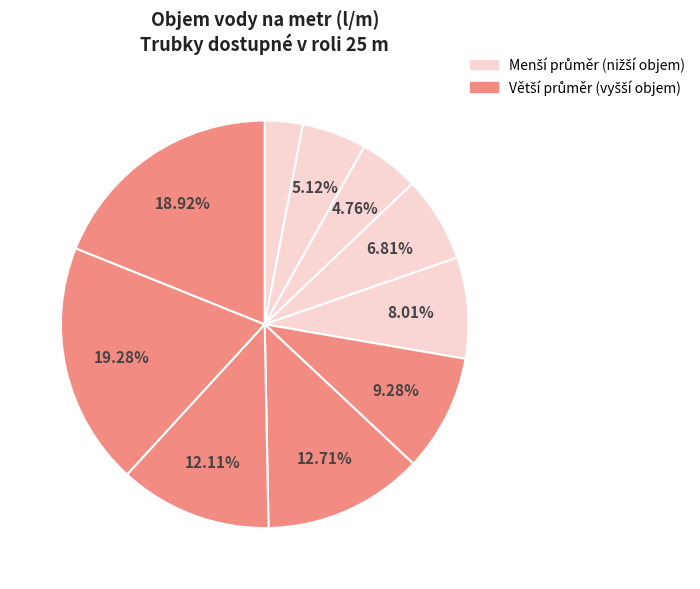

Count the number of slices in the pie.

10